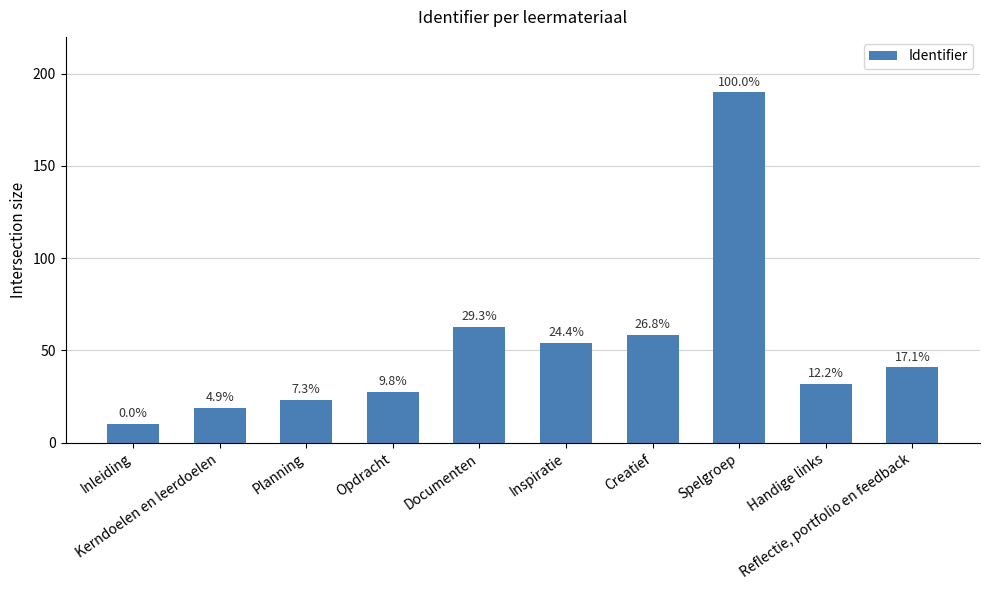

List the labels in order of value, smallest first.

Inleiding, Kerndoelen en leerdoelen, Planning, Opdracht, Handige links, Reflectie, portfolio en feedback, Inspiratie, Creatief, Documenten, Spelgroep